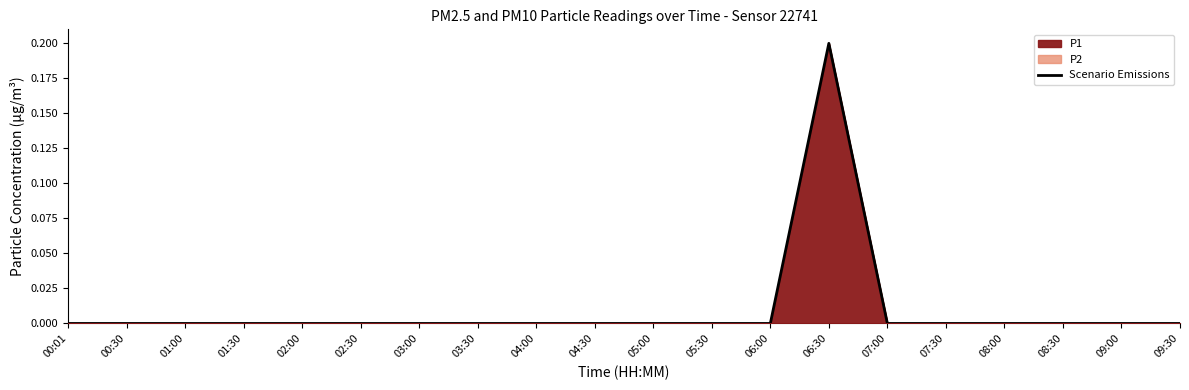

Reading left to right, transcribe all the data shown in this chart.

0.0	0.0	0.0	0.0	0.0	0.0	0.0	0.0	0.0	0.0	0.0	0.0	0.0	0.2	0.0	0.0	0.0	0.0	0.0	0.0